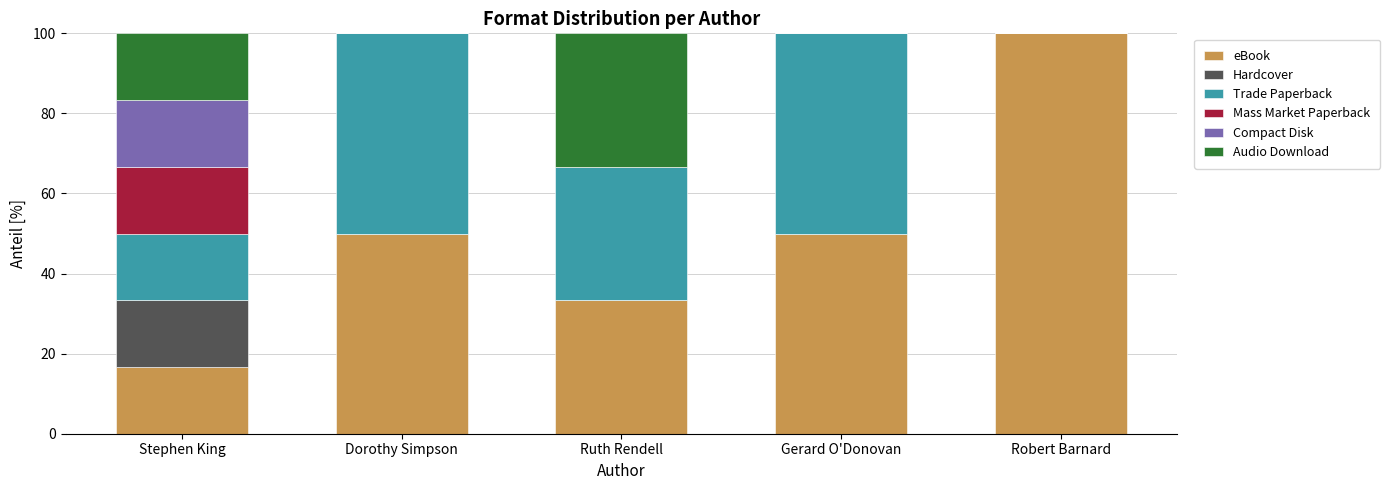

Read the eBook value at Gerard O'Donovan.

50.0